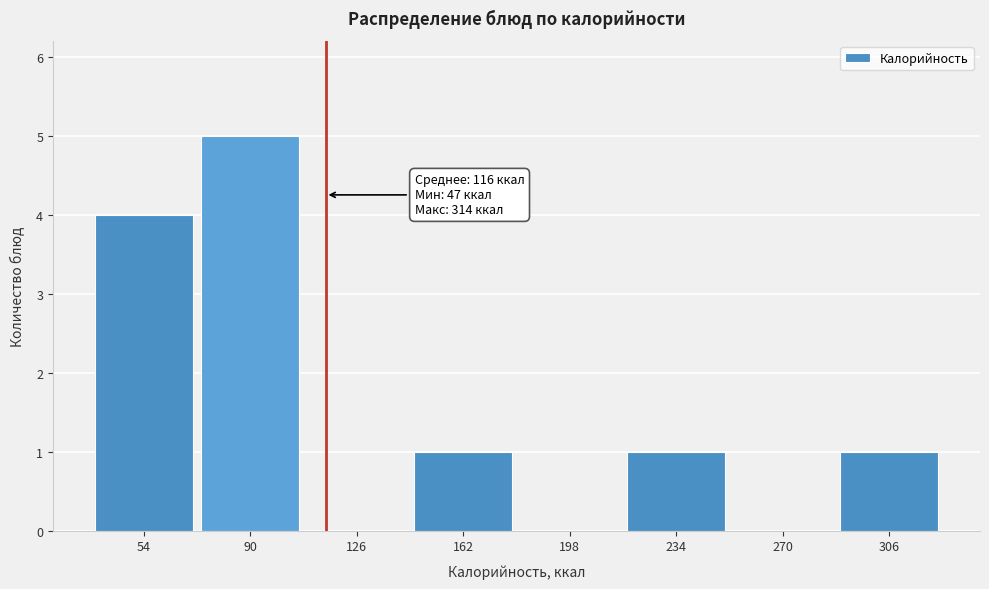

Over which range of the x-axis is the bar tallest?

75 to 110